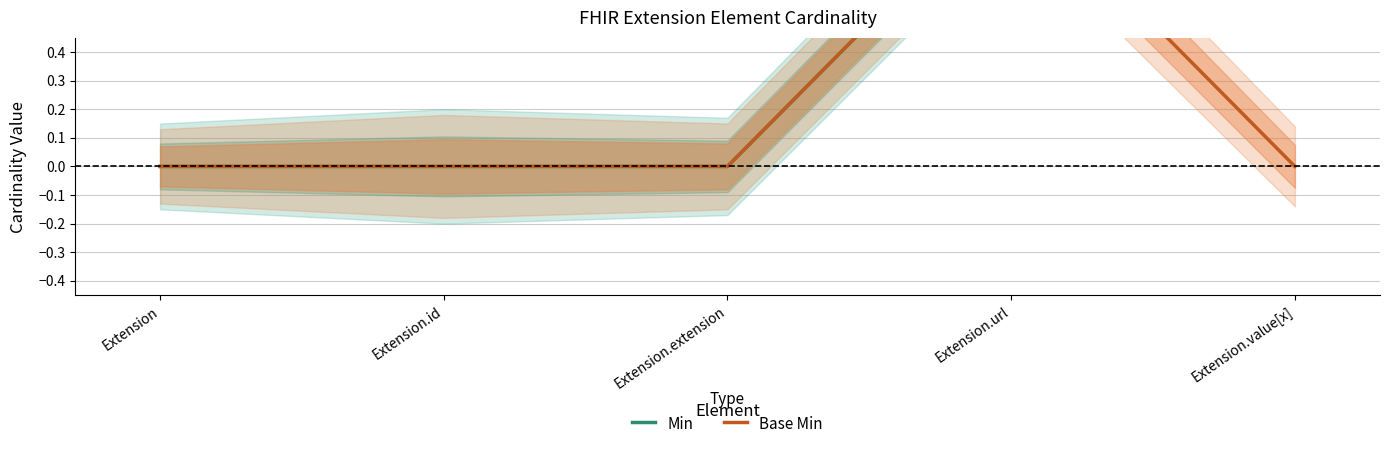

Between Extension.id and Extension.value[x], which is larger?

Extension.value[x]